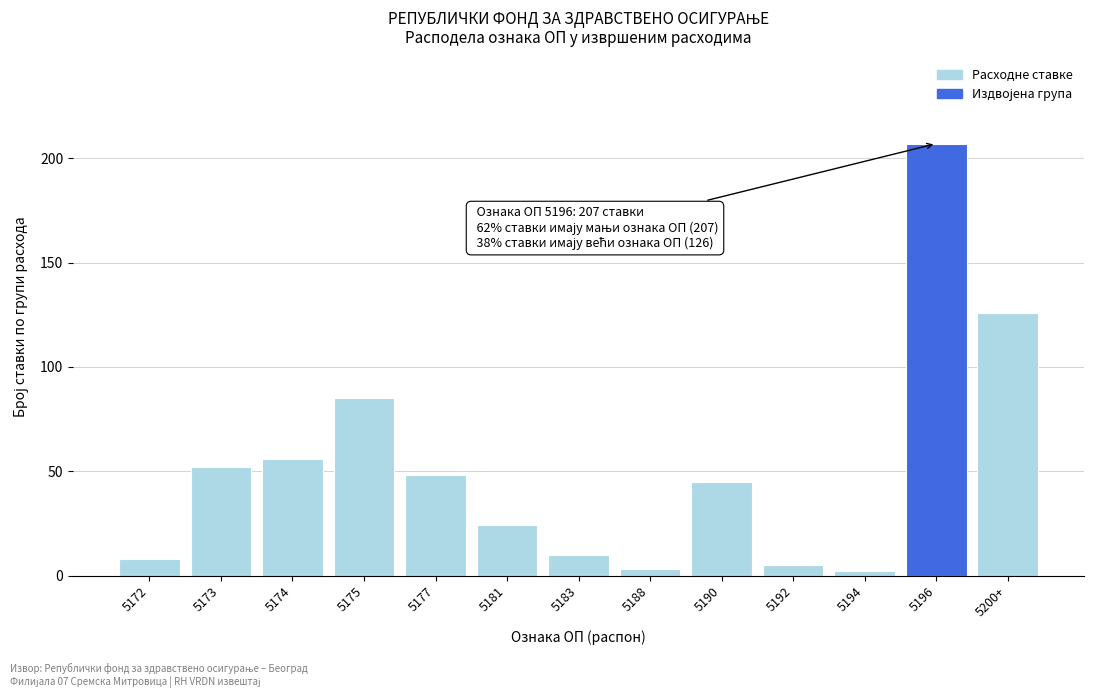

Reading right to left, extract all data points from this chart.

5200+=126	5196=207	5194=2	5192=5	5190=45	5188=3	5183=10	5181=24	5177=48	5175=85	5174=56	5173=52	5172=8